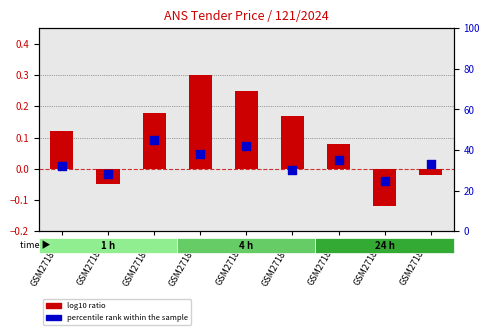

What is the total value across all series at GSM271864?

42.2